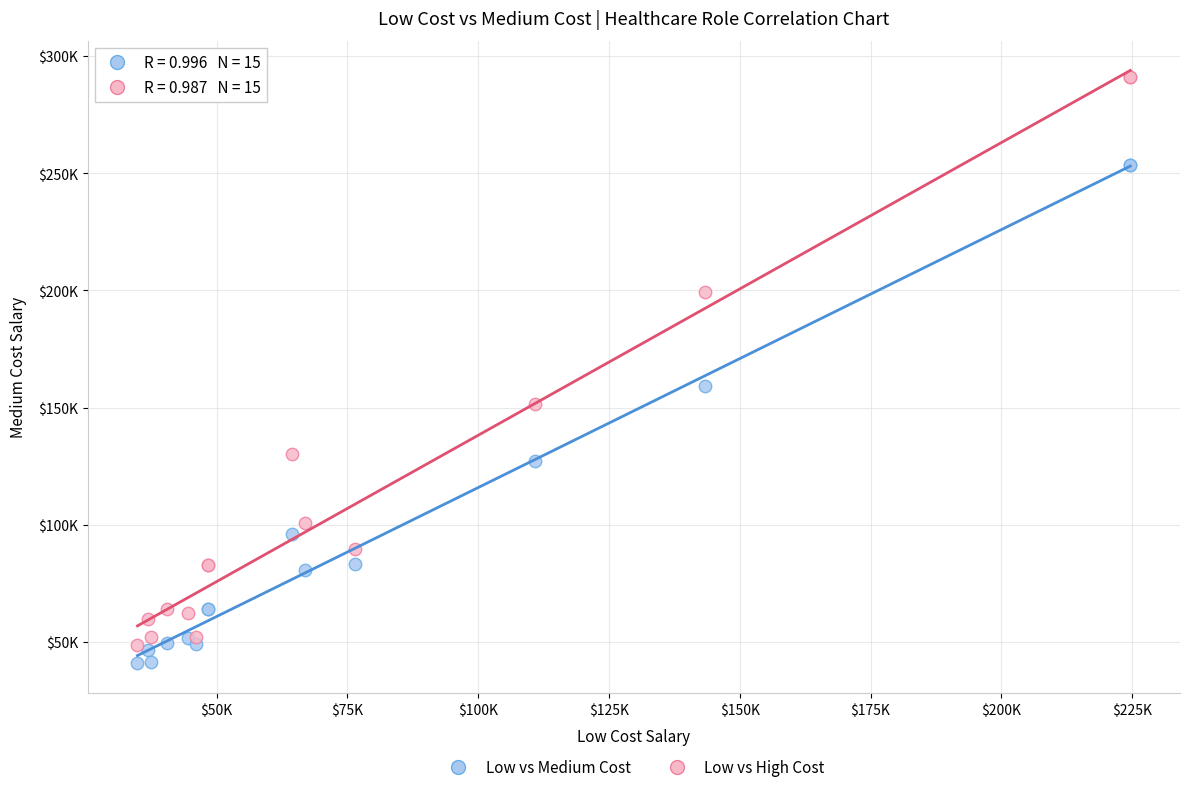

Which series has the largest Y range (max minus min)?

Low vs High Cost